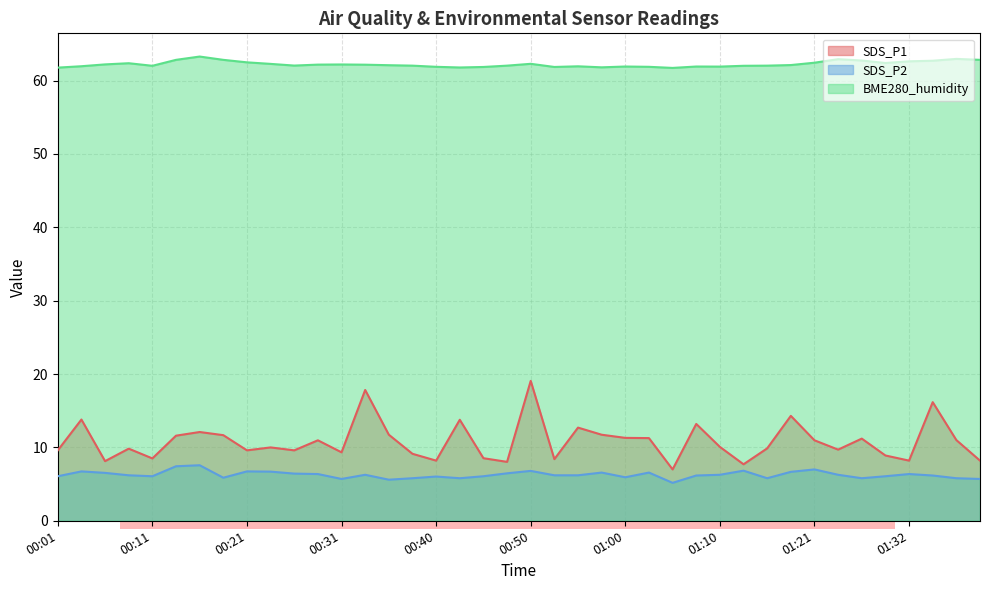

The value of SDS_P1 at 01:18 is 14.3. True or false?

True